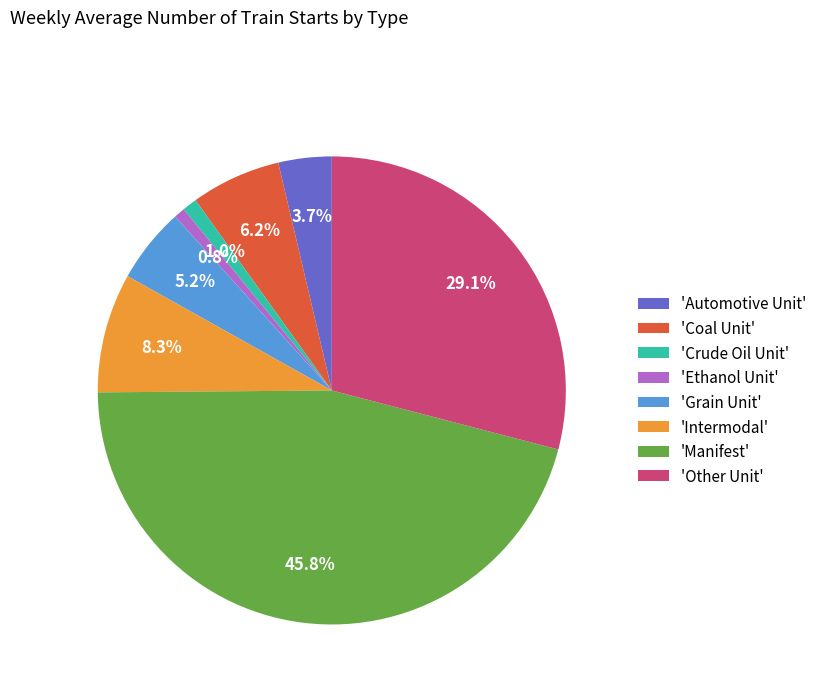

Between 'Other Unit' and 'Coal Unit', which is larger?

'Other Unit'